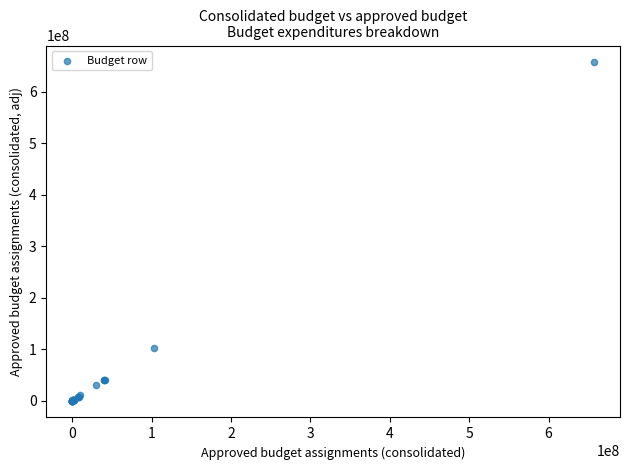

What Y value in the scatter plot is closest to 328579308?

103053783.1